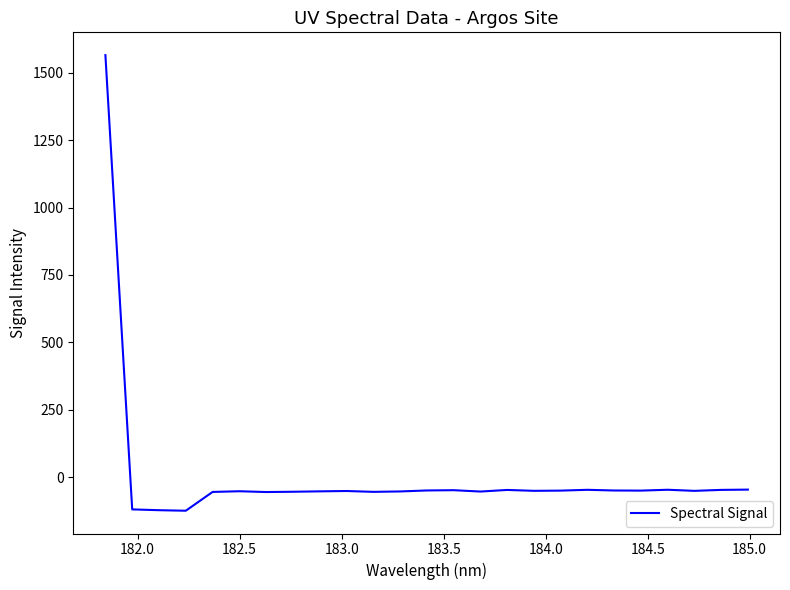

What is the minimum value shown in the chart?

-125.2